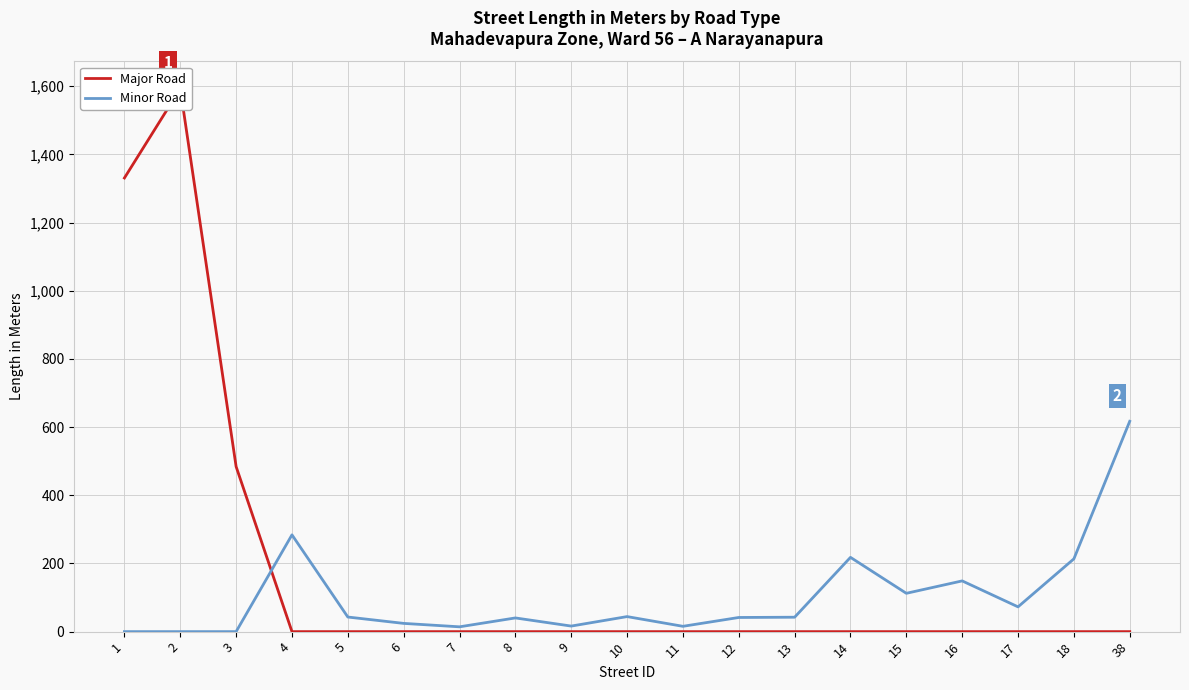

What is the approximate value of Minor Road at 38?

617.0